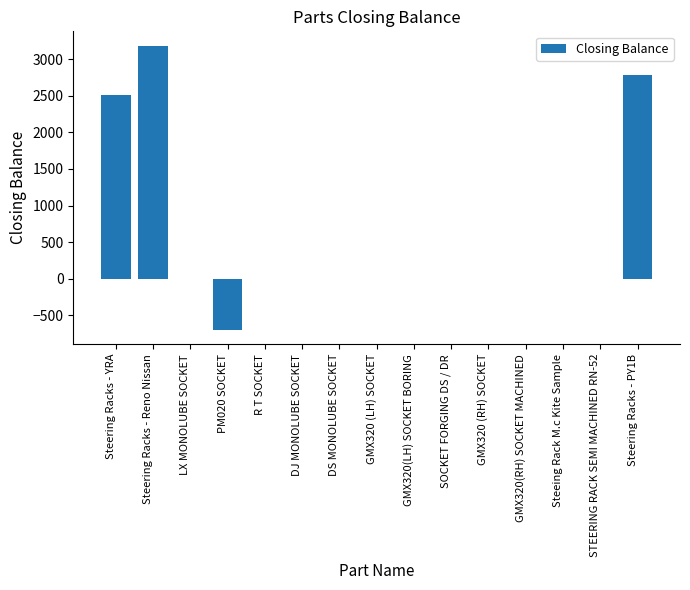

True or false: the data shows 1653 at GMX320 (LH) SOCKET.

False